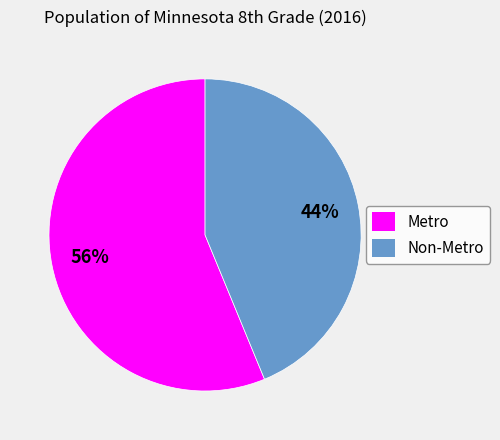

Approximately how many times larger is the value at Metro compared to Non-Metro?

1.3